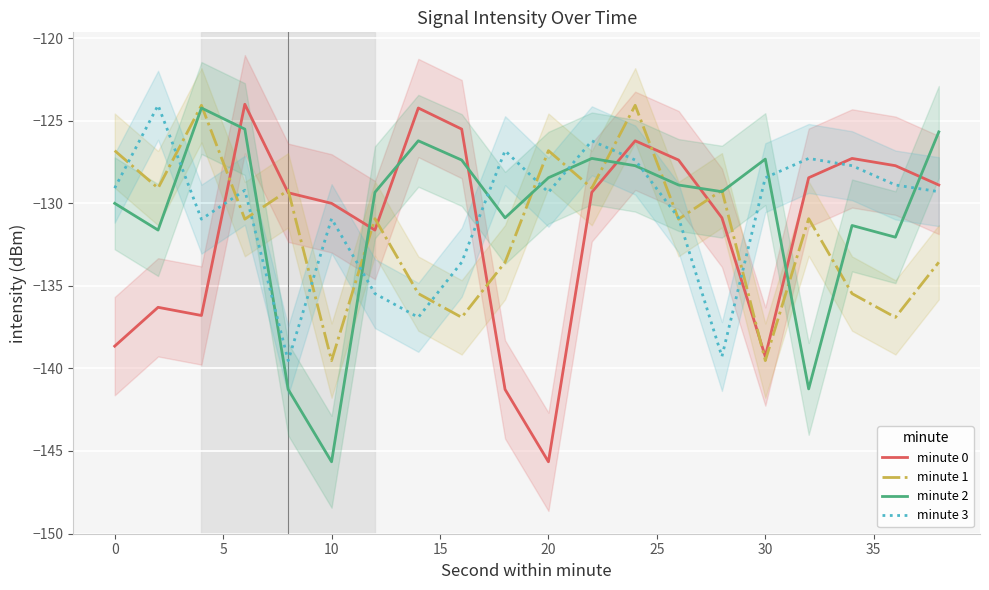

What is the difference between the maximum and second lowest values in the minute 0 series?

17.3